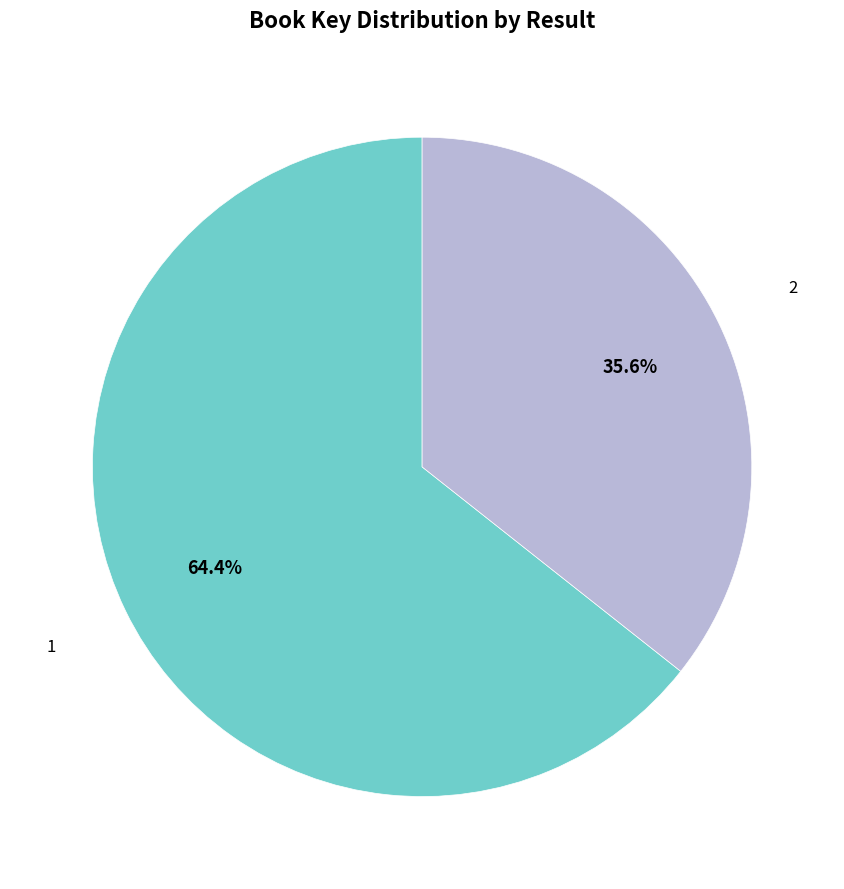

What is the ratio of the value at 2 to the value at 1?

0.6